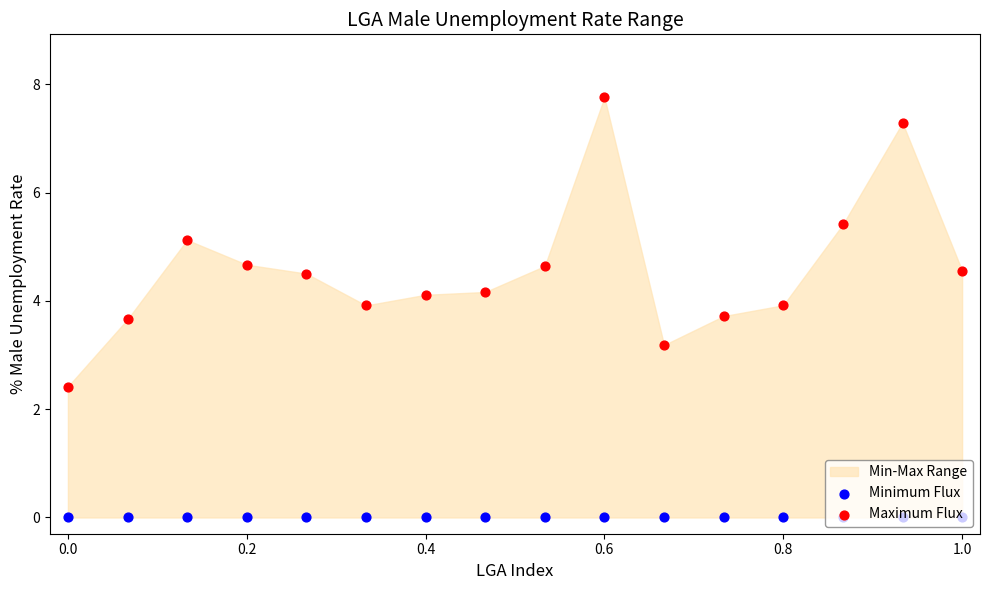

Which series reaches the minimum Y coordinate?

Minimum Flux